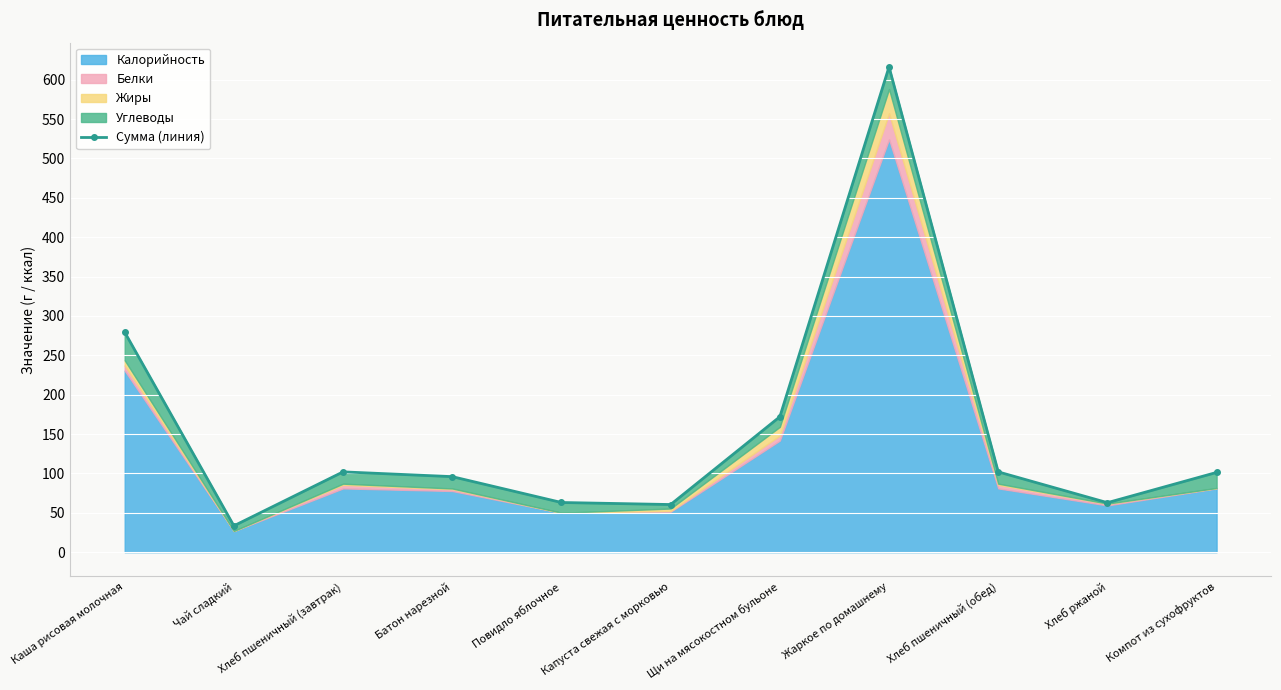

How many data points does each series have?

11